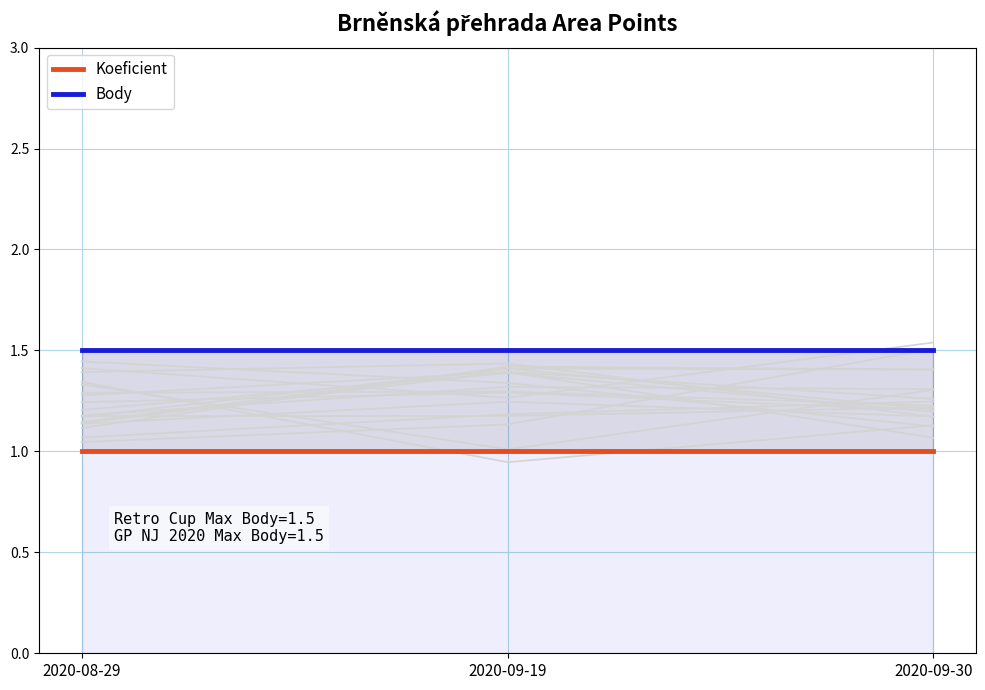

How many lines are shown in the chart?

2